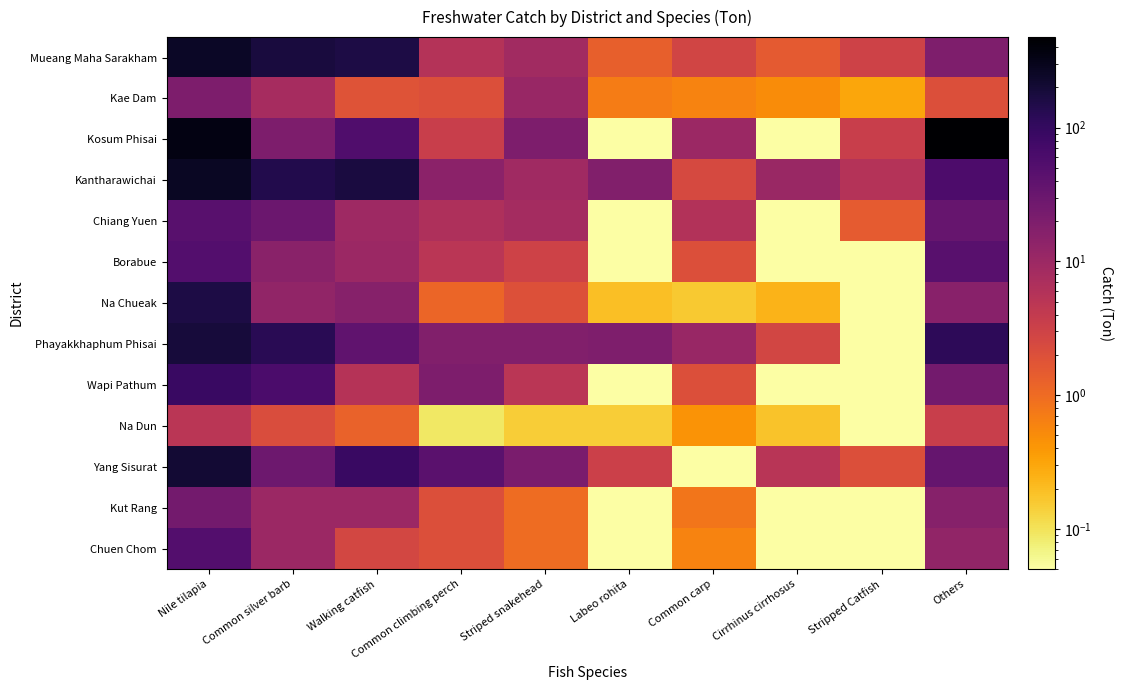

What is the spread (max minus min) of values at Common carp?

10.8